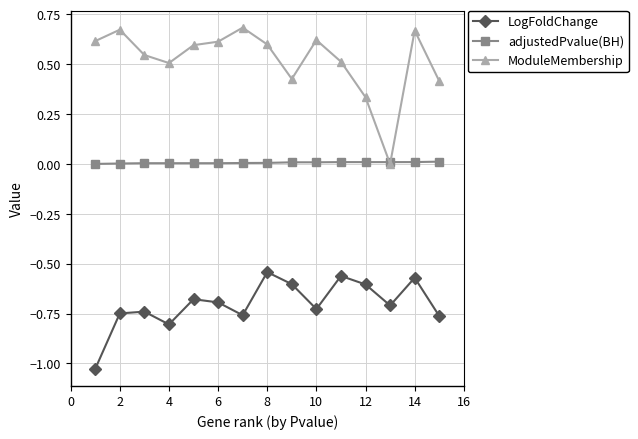

Which series has the widest spread of values?

ModuleMembership